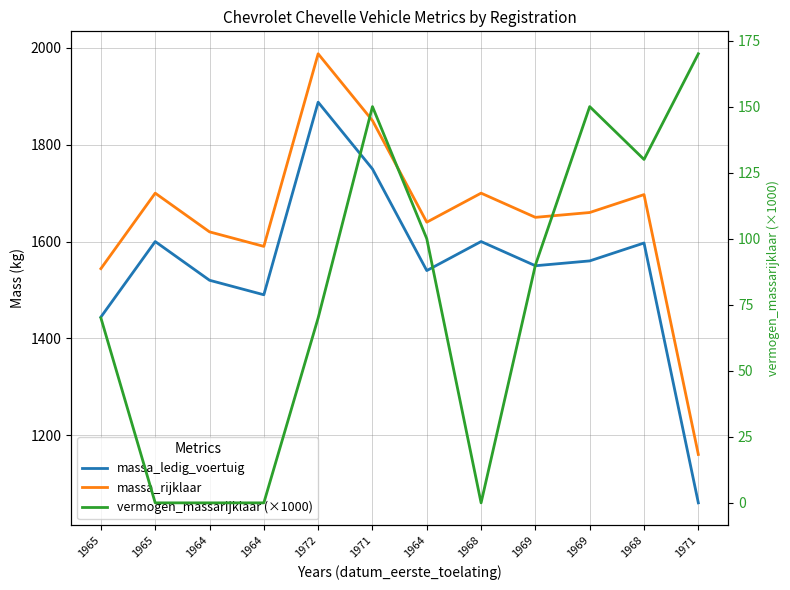

Reading right to left, list all the values displayed in this chart.

massa_ledig_voertuig: 1971=1060	1968=1597	1969=1560	1969=1550	1968=1600	1964=1540	1971=1750	1972=1888	1964=1490	1964=1520	1965=1600	1965=1444
massa_rijklaar: 1971=1160	1968=1697	1969=1660	1969=1650	1968=1700	1964=1640	1971=1850	1972=1988	1964=1590	1964=1620	1965=1700	1965=1544
vermogen_massarijklaar (×1000): 1971=170	1968=130	1969=150	1969=90	1968=0	1964=100	1971=150	1972=70	1964=0	1964=0	1965=0	1965=70